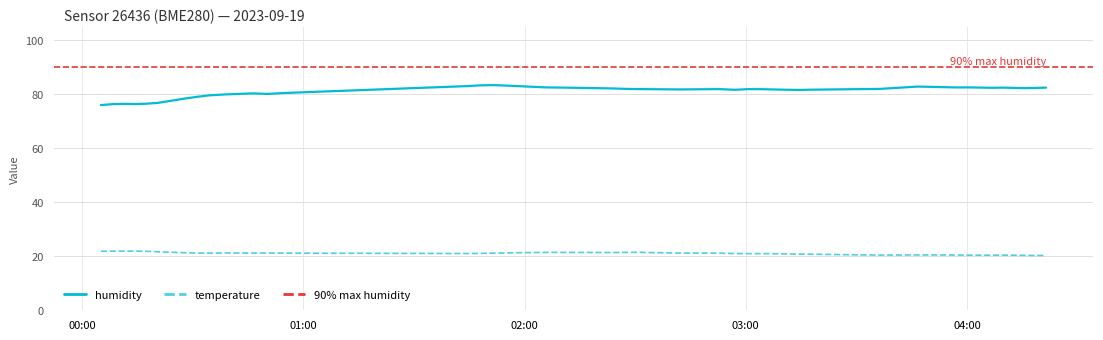

Rank the series by their average value, from highest to lowest.

humidity, temperature